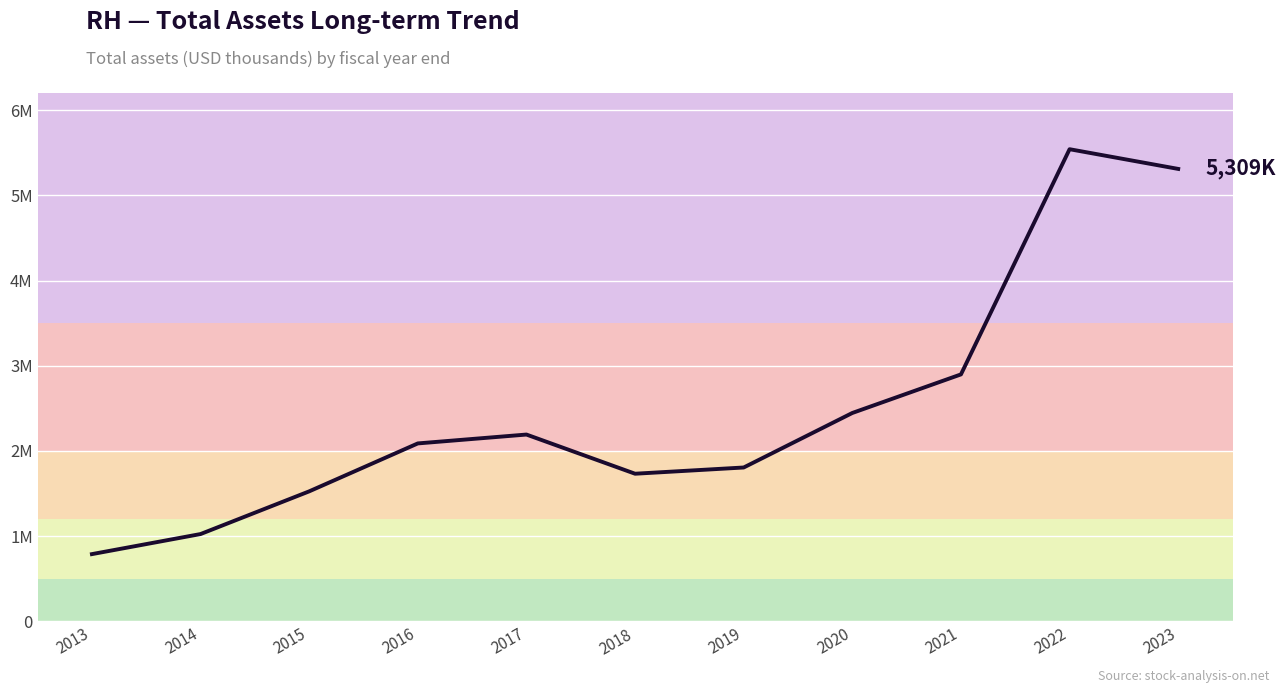

What is the value of the 2nd point from the left?

1025103